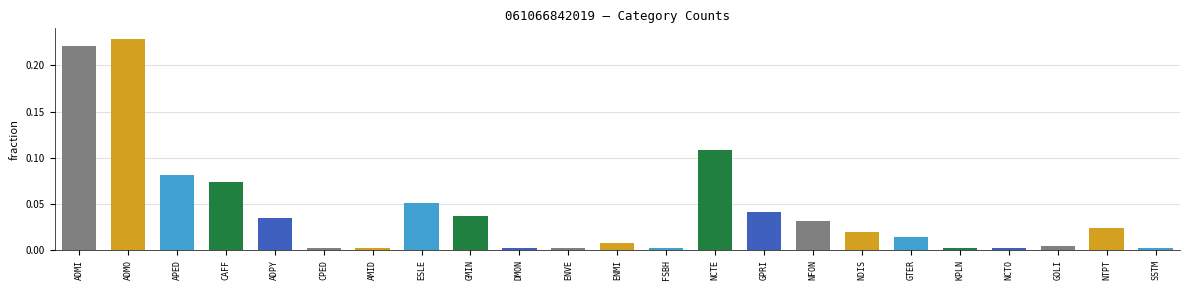

At which category does the chart reach its peak across all series?

ADMO